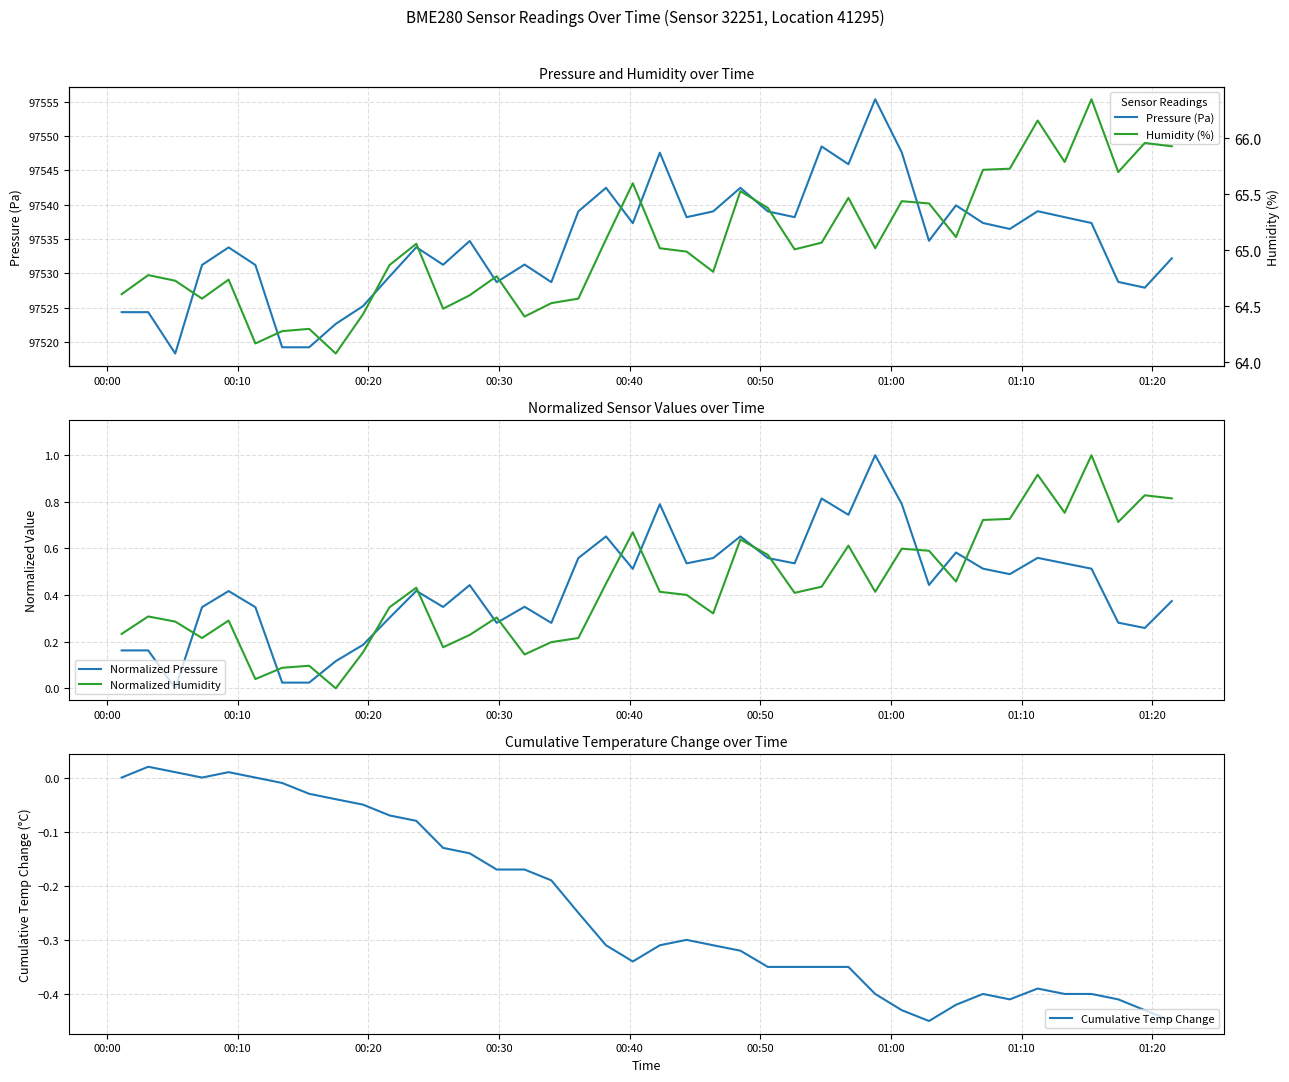

What are all the series names shown in the legend?

Pressure (Pa), Normalized Pressure, Normalized Humidity, Cumulative Temp Change, Humidity (%)